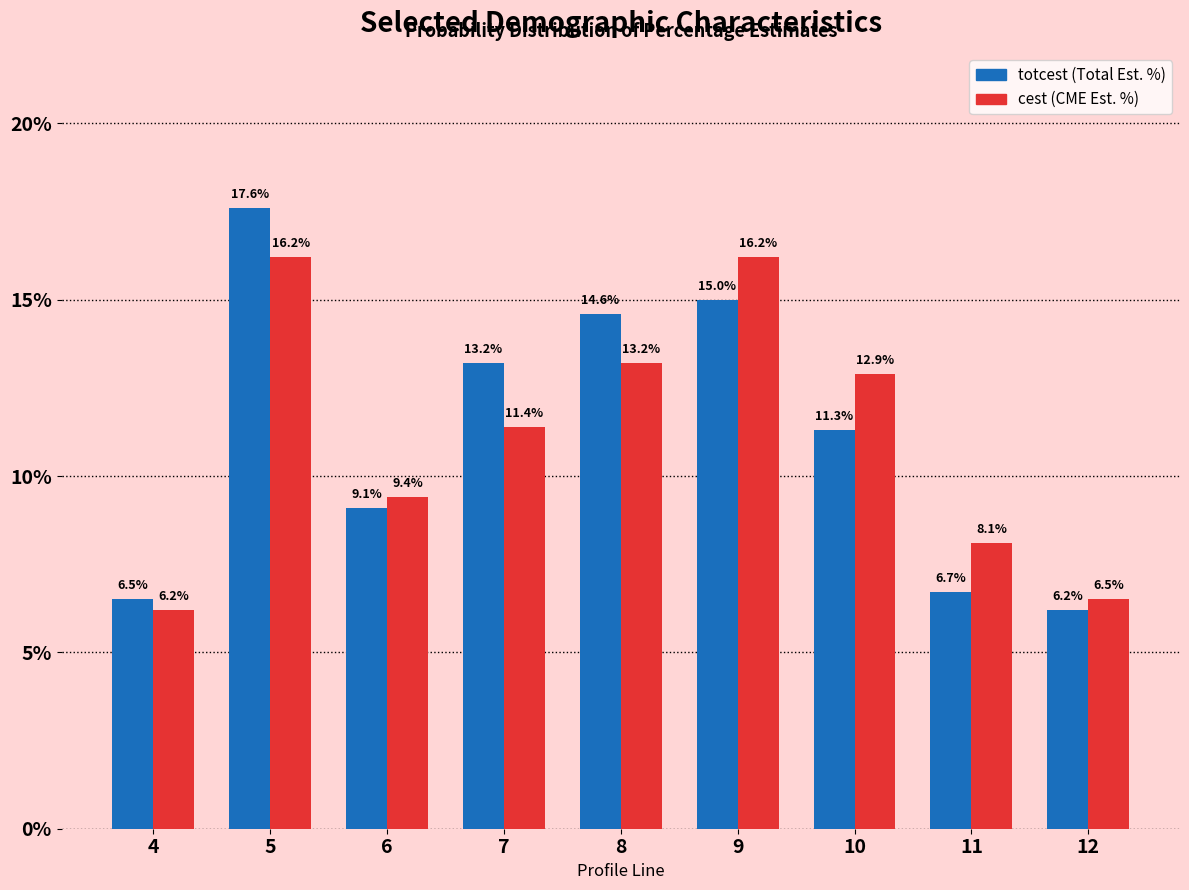

Reading left to right, transcribe all the data shown in this chart.

totcest: 4=6.5	5=17.6	6=9.1	7=13.2	8=14.6	9=15.0	10=11.3	11=6.7	12=6.2
cest: 4=6.2	5=16.2	6=9.4	7=11.4	8=13.2	9=16.2	10=12.9	11=8.1	12=6.5